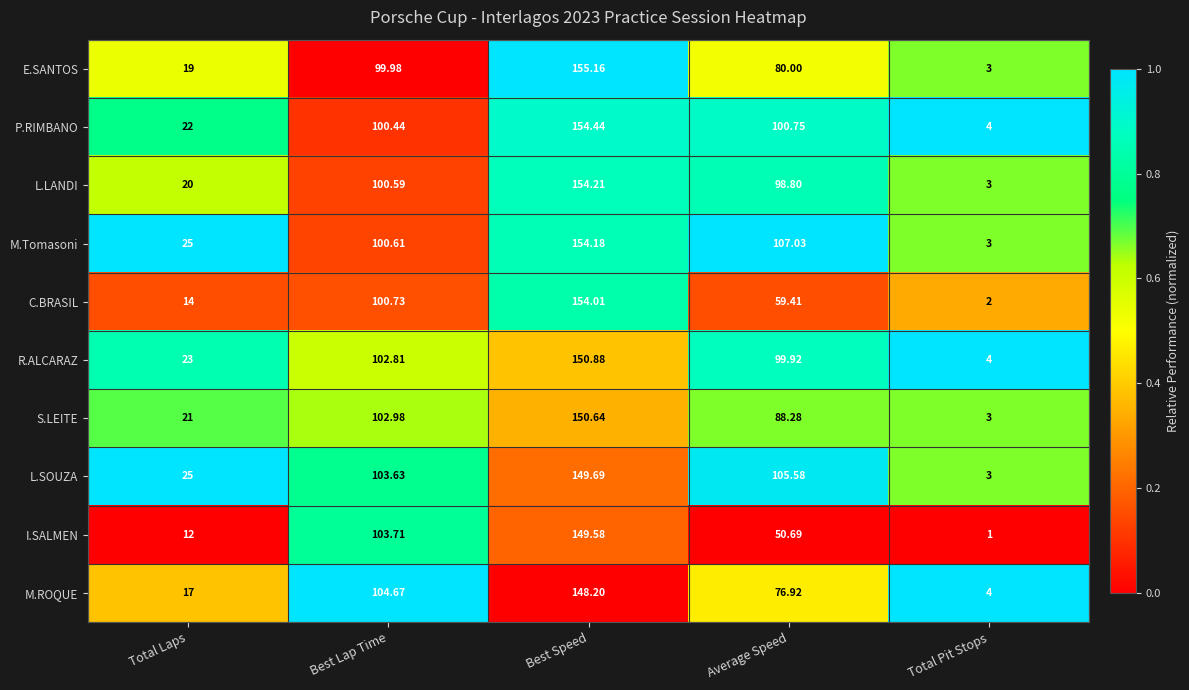

List the series in order of their peak value, lowest first.

M.ROQUE, I.SALMEN, L.SOUZA, S.LEITE, R.ALCARAZ, C.BRASIL, M.Tomasoni, L.LANDI, P.RIMBANO, E.SANTOS